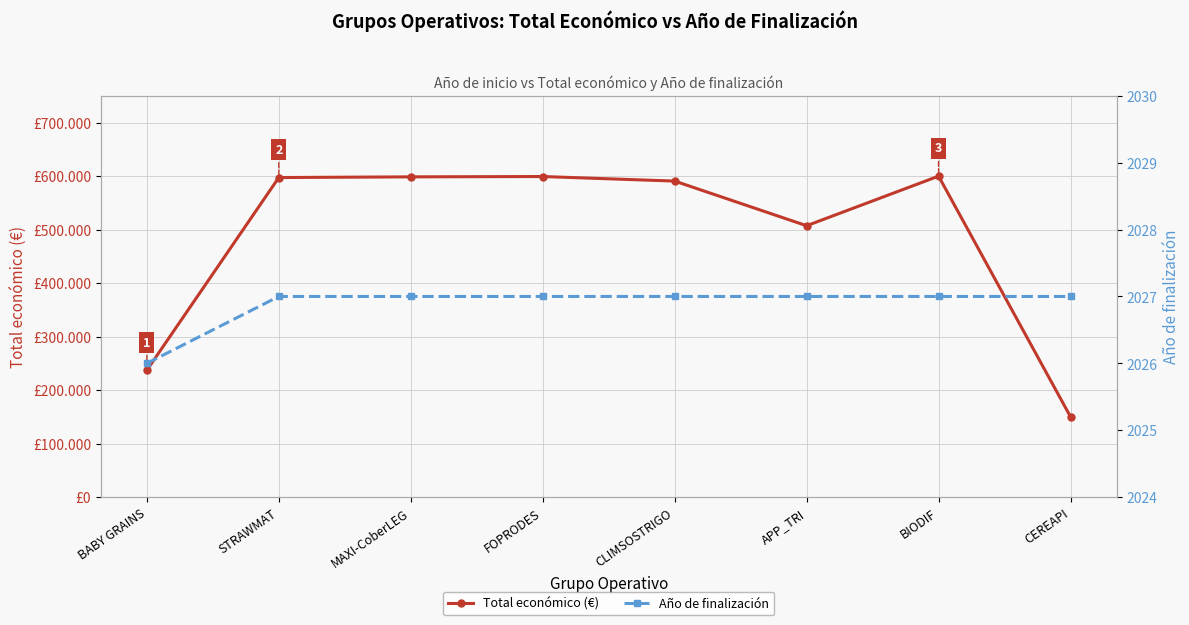

True or false: Año de finalización has more than 1 points higher than both neighbors.

False